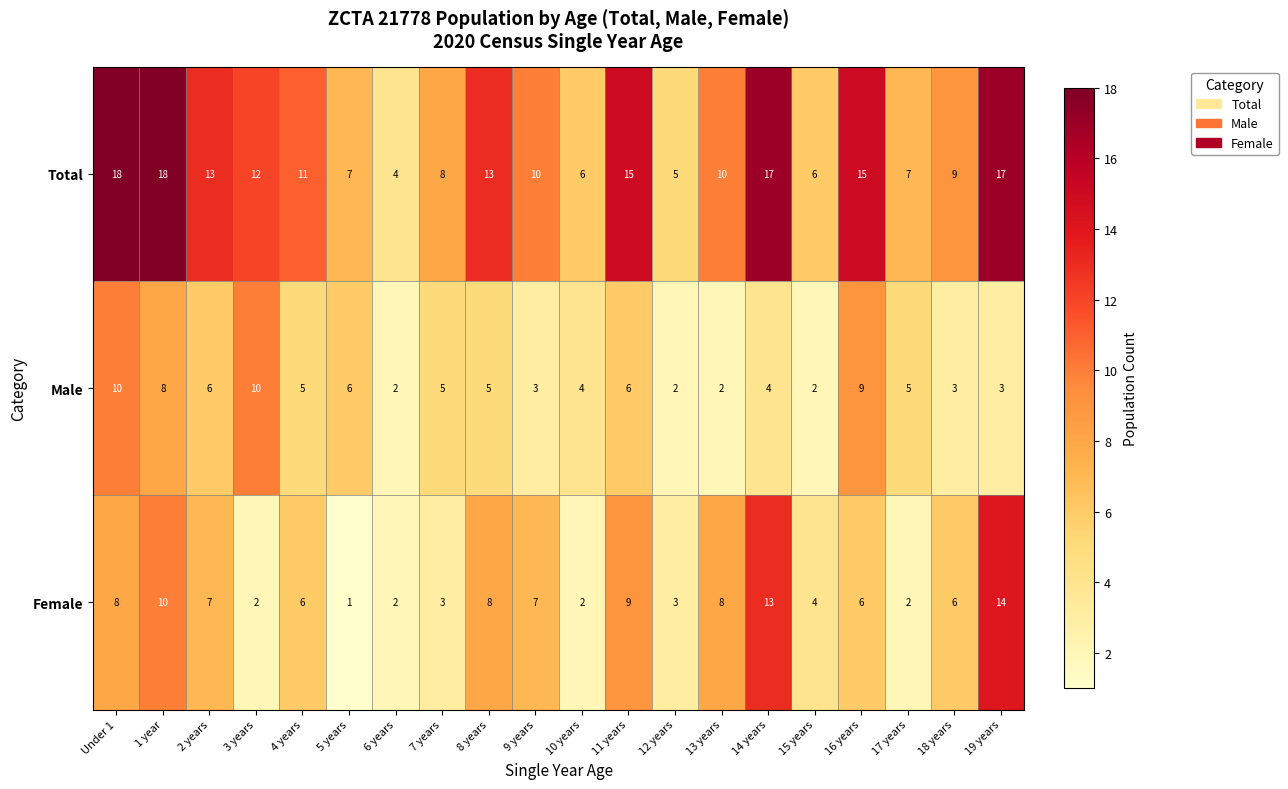

What is the difference between the highest and lowest values at 1 year?

10